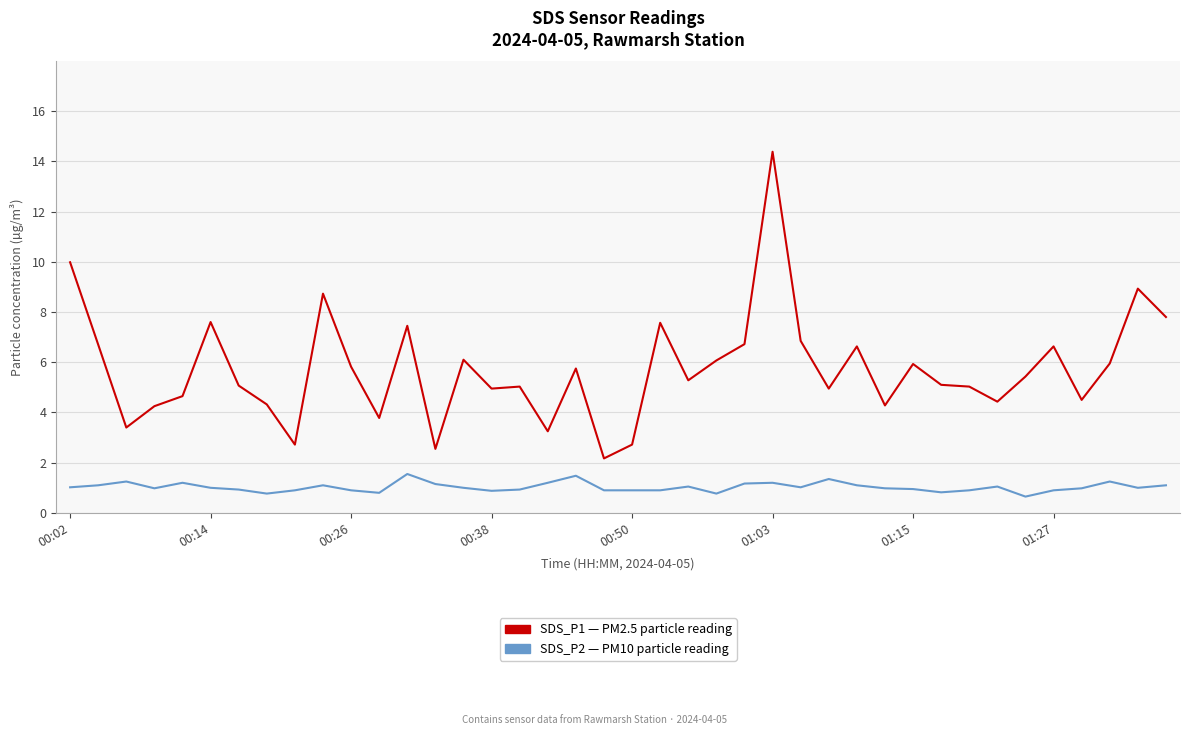

What is the minimum value shown in the chart?

0.7